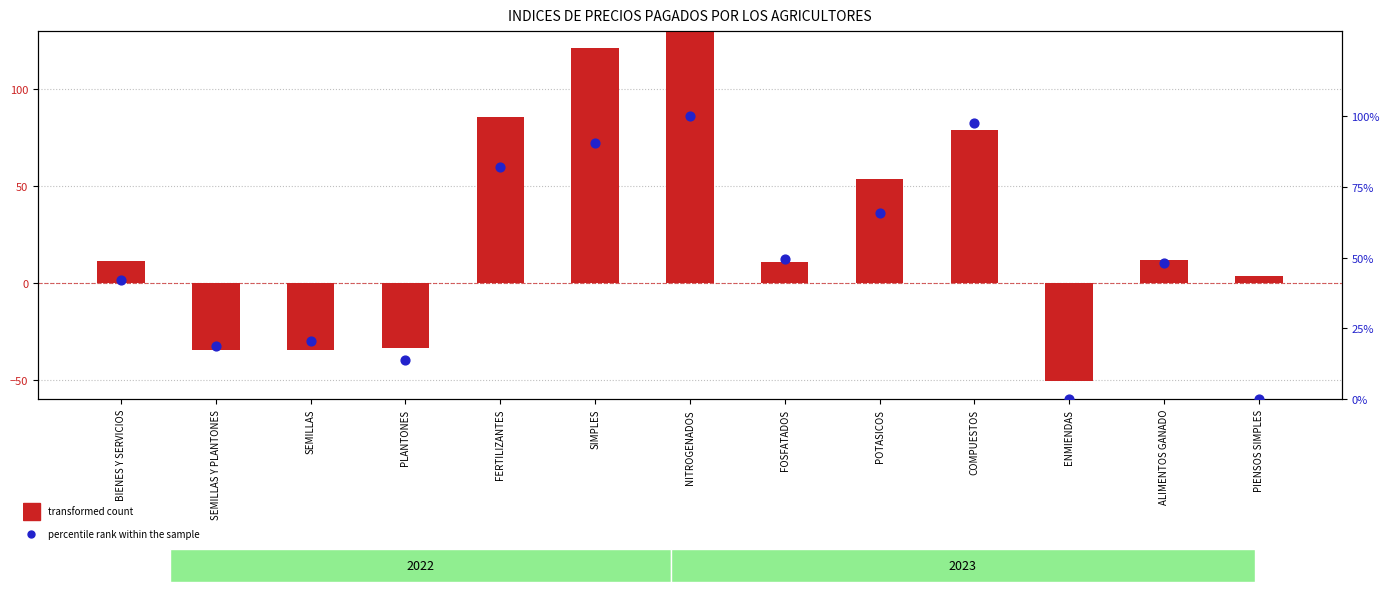

What are all the series names shown in the legend?

transformed count, percentile rank within the sample